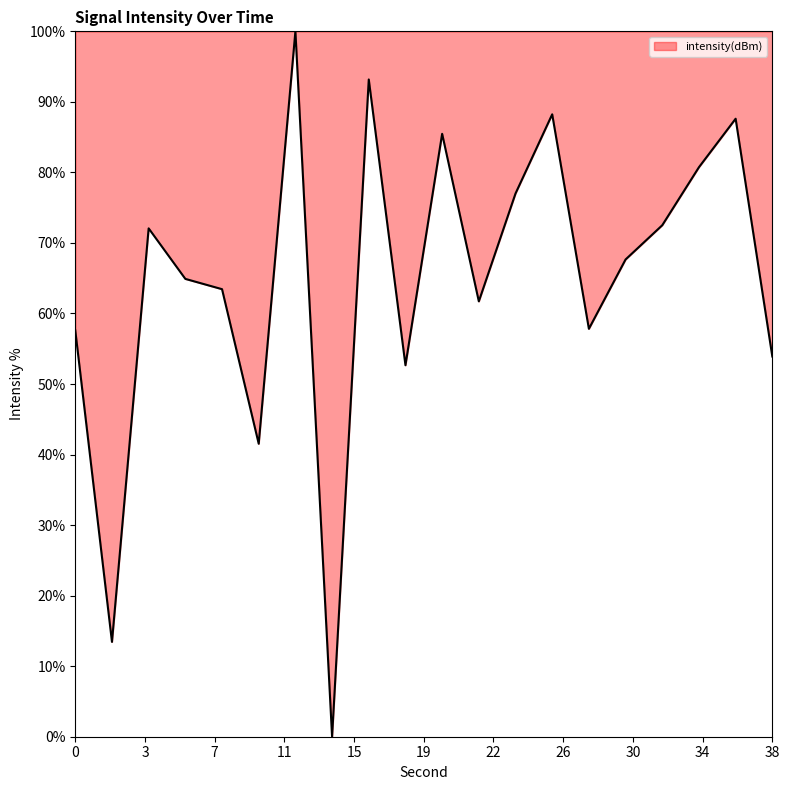

Does the chart have visible grid lines?

No